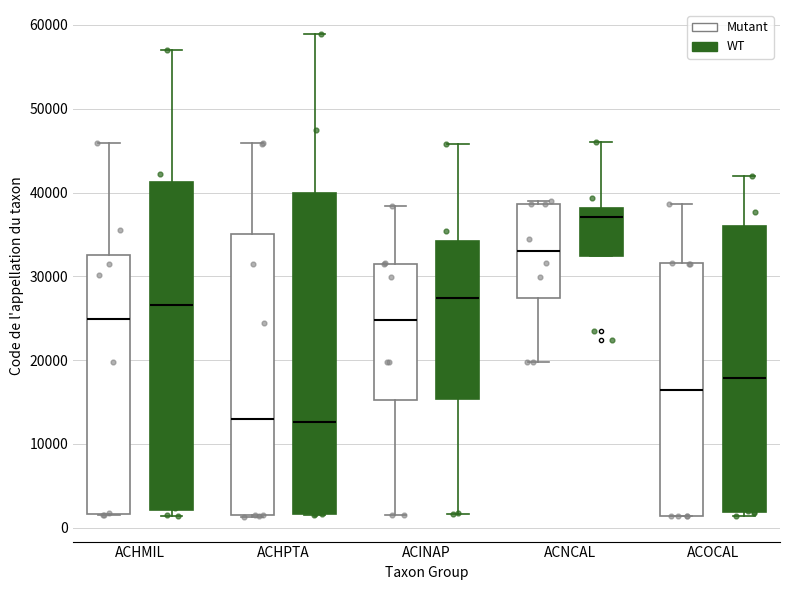

Where is the lower edge of the box for ACHPTA (WT) on the y-axis? The values are not printed on the chart, so give them approximately, as read against the axis.

2000